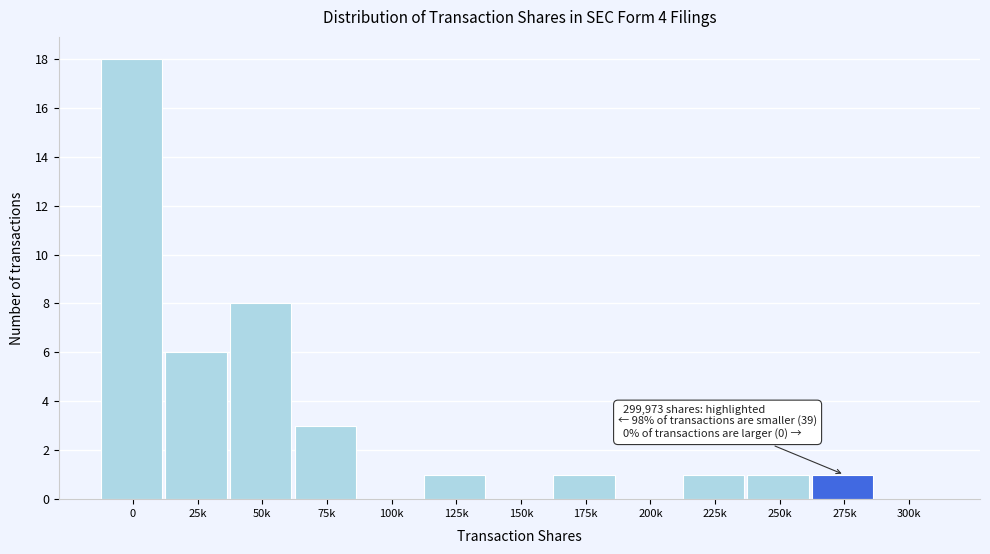

Reading right to left, transcribe all the data shown in this chart.

300k=0	275k=1	250k=1	225k=1	200k=0	175k=1	150k=0	125k=1	100k=0	75k=3	50k=8	25k=6	0=18